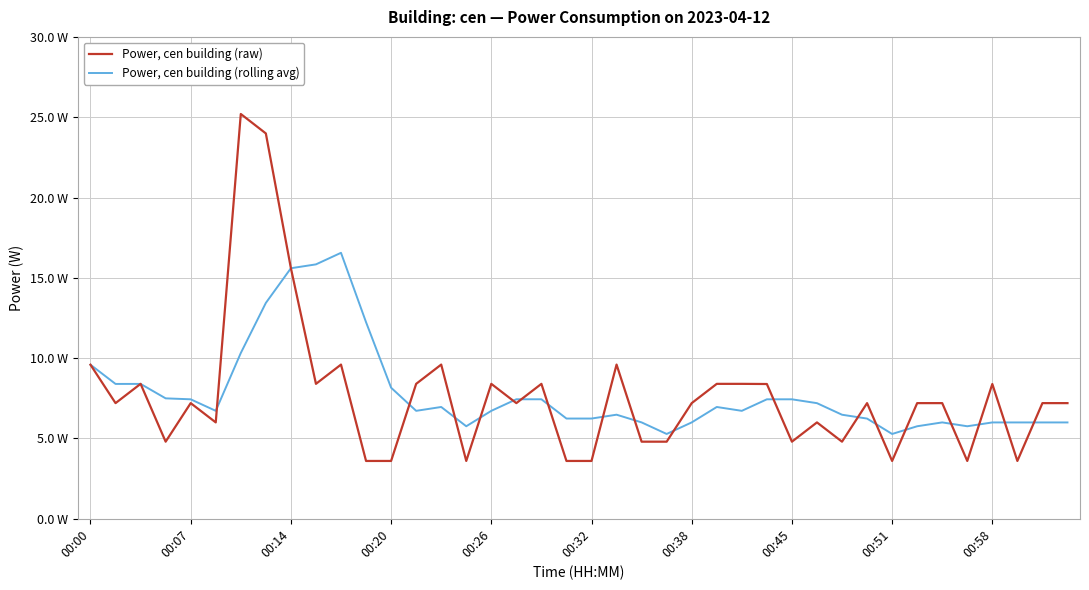

Reading left to right, list all the values displayed in this chart.

Power, cen building (raw): 9.6	7.2	8.4	4.8	7.2	6.0	25.2	24.0	15.6	8.4	9.6	3.6	3.6	8.4	9.6	3.6	8.4	7.2	8.4	3.6	3.6	9.6	4.8	4.8	7.2	8.4	8.4	8.4	4.8	6.0	4.8	7.2	3.6	7.2	7.2	3.6	8.4	3.6	7.2	7.2
Power, cen building (rolling avg): 9.6	8.4	8.4	7.5	7.4	6.7	10.3	13.4	15.6	15.8	16.6	12.2	8.2	6.7	7.0	5.8	6.7	7.4	7.4	6.2	6.2	6.5	6.0	5.3	6.0	7.0	6.7	7.4	7.4	7.2	6.5	6.2	5.3	5.8	6.0	5.8	6.0	6.0	6.0	6.0